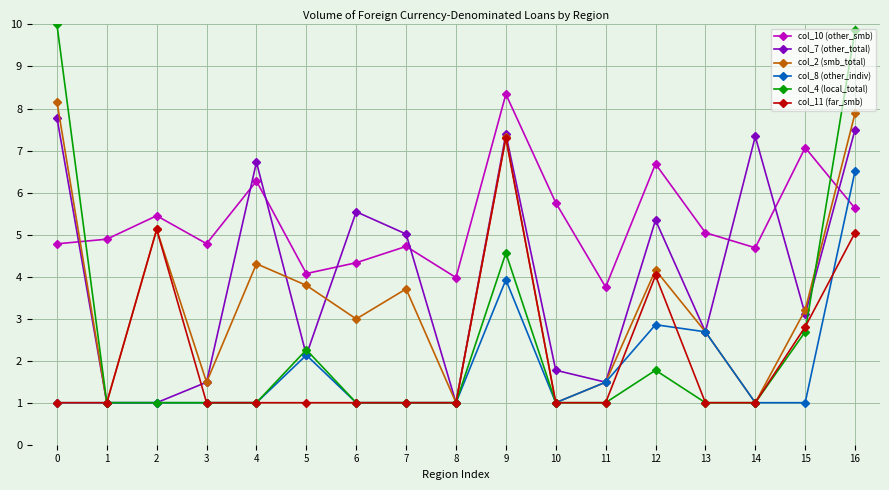

What is the sum of the col_10 (other_smb) values at 13 and 2?

10.5